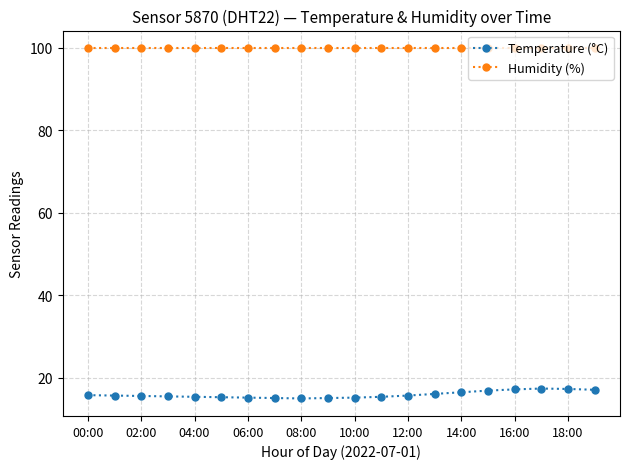

What is the minimum value shown in the chart?

15.0